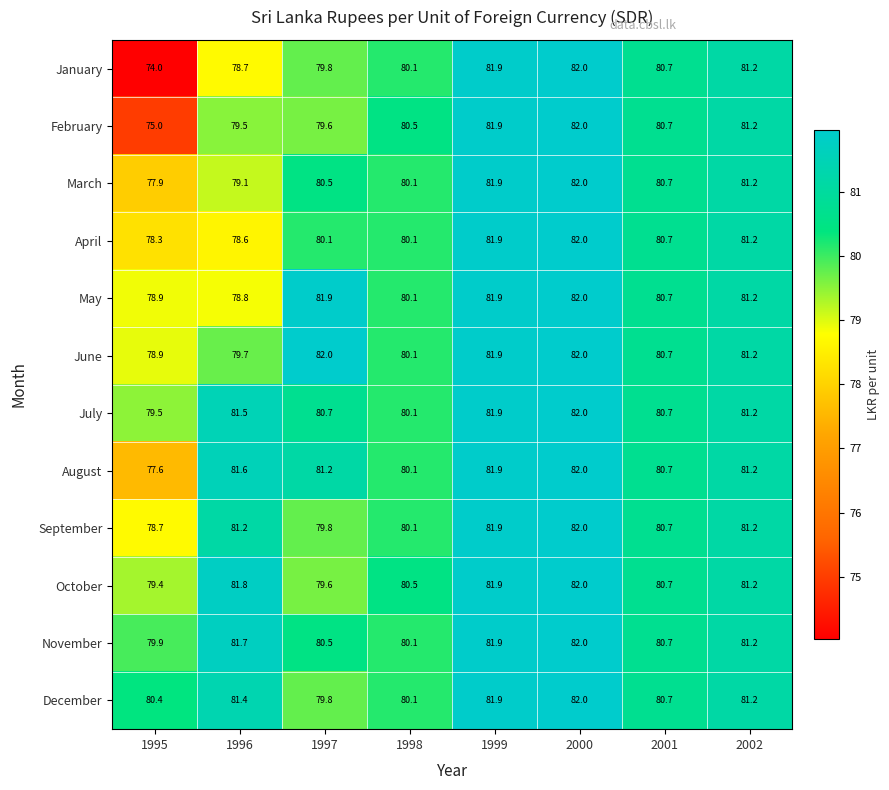

What is the smallest value displayed?

74.0